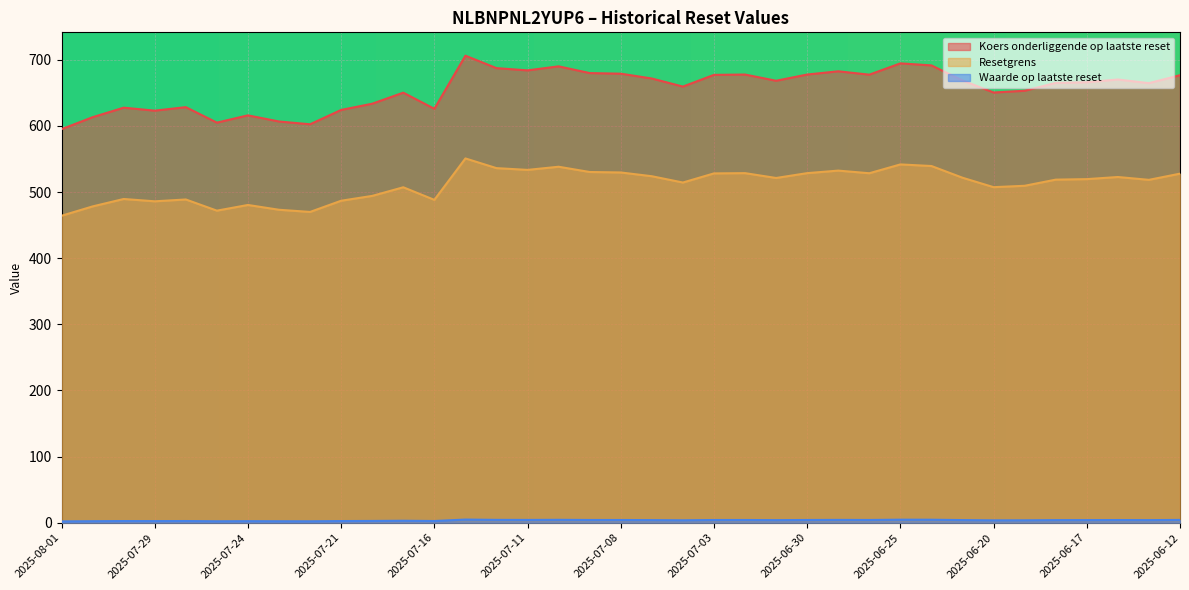

True or false: Waarde op laatste reset and Resetgrens cross at least once.

False